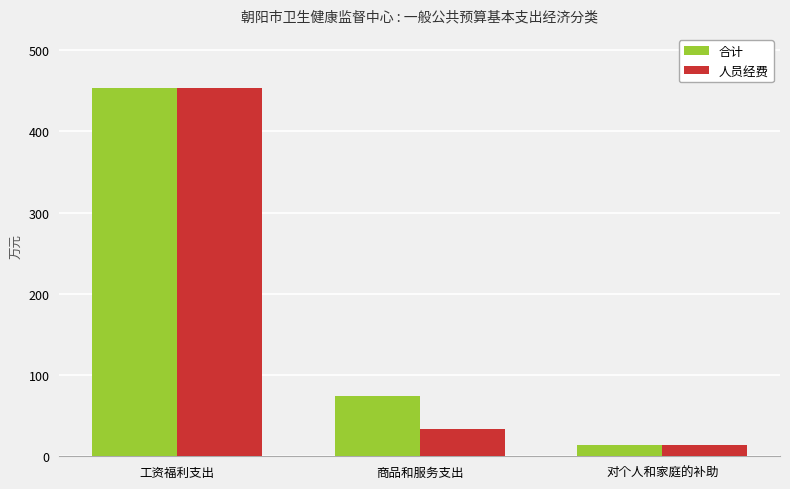

Reading right to left, extract all data points from this chart.

合计: 对个人和家庭的补助=13.6	商品和服务支出=74.2	工资福利支出=453.2
人员经费: 对个人和家庭的补助=13.6	商品和服务支出=33.5	工资福利支出=453.2